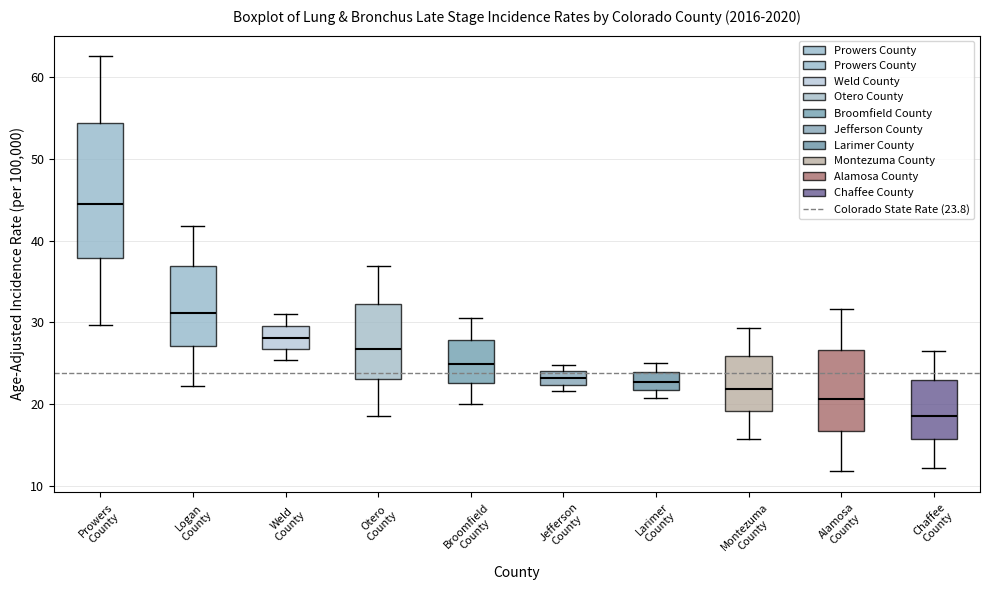

Which box is the tallest, from its lower edge to its upper edge?

Prowers County